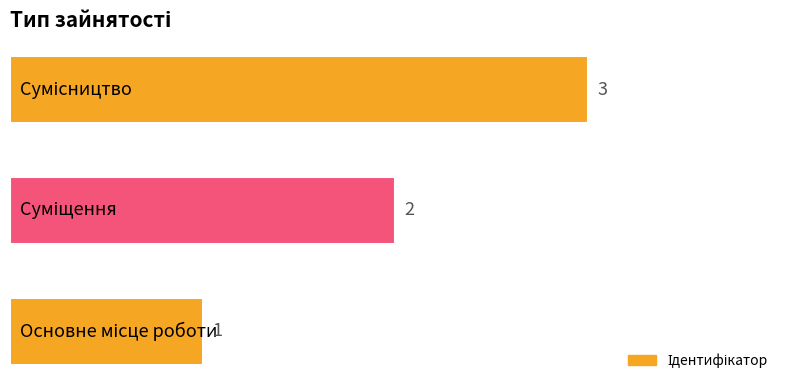

What is the sum of all values?

6